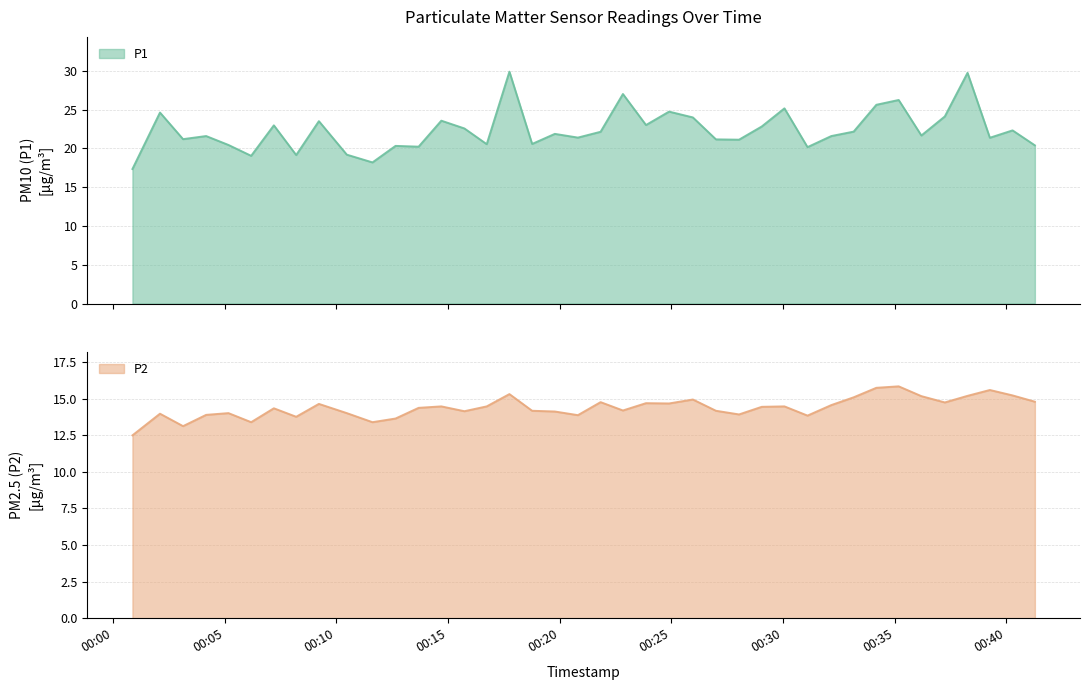

What is the highest value of the P2 series?

15.8